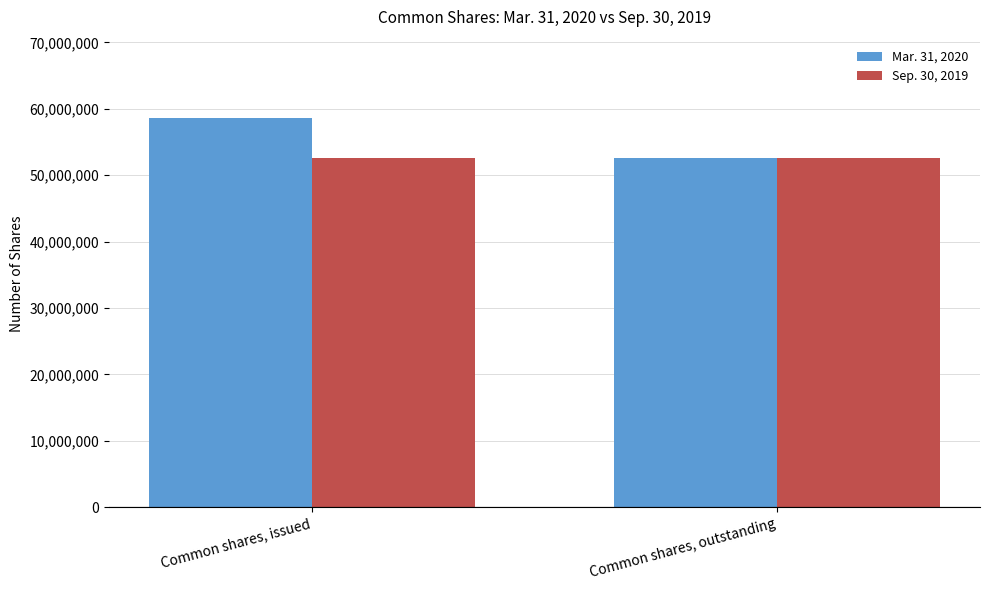

Is it true that Mar. 31, 2020 equals 52650251 at Common shares, outstanding?

True